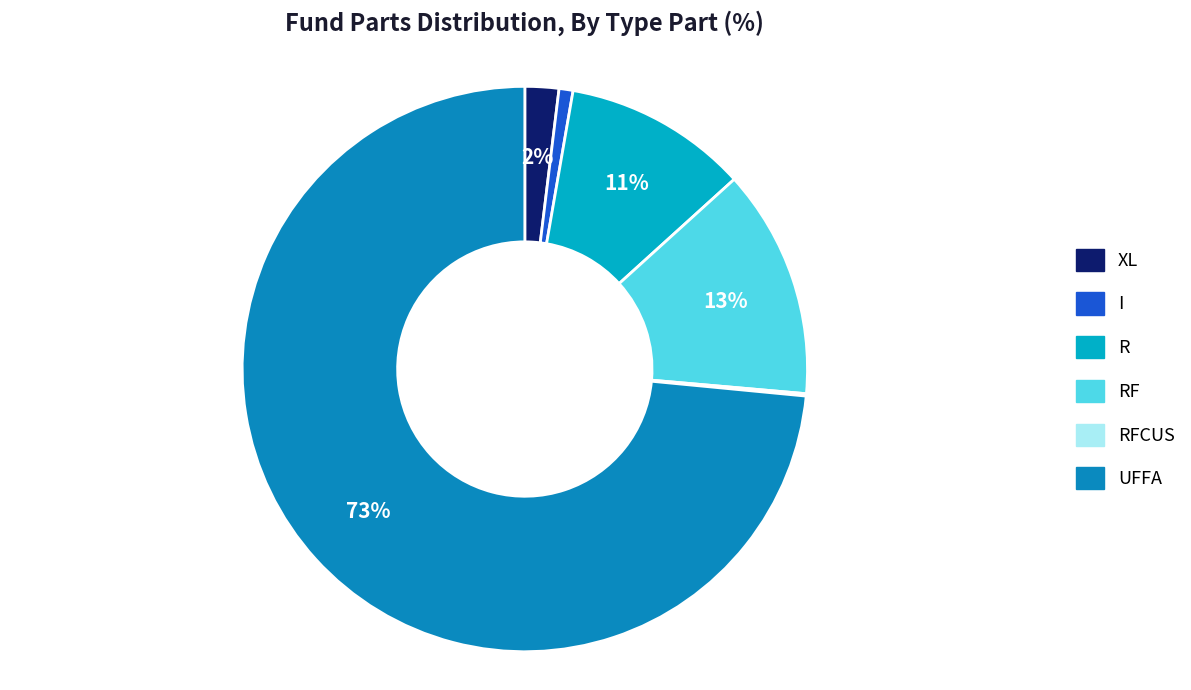

To the nearest percent, what is the average slice percentage?

17%